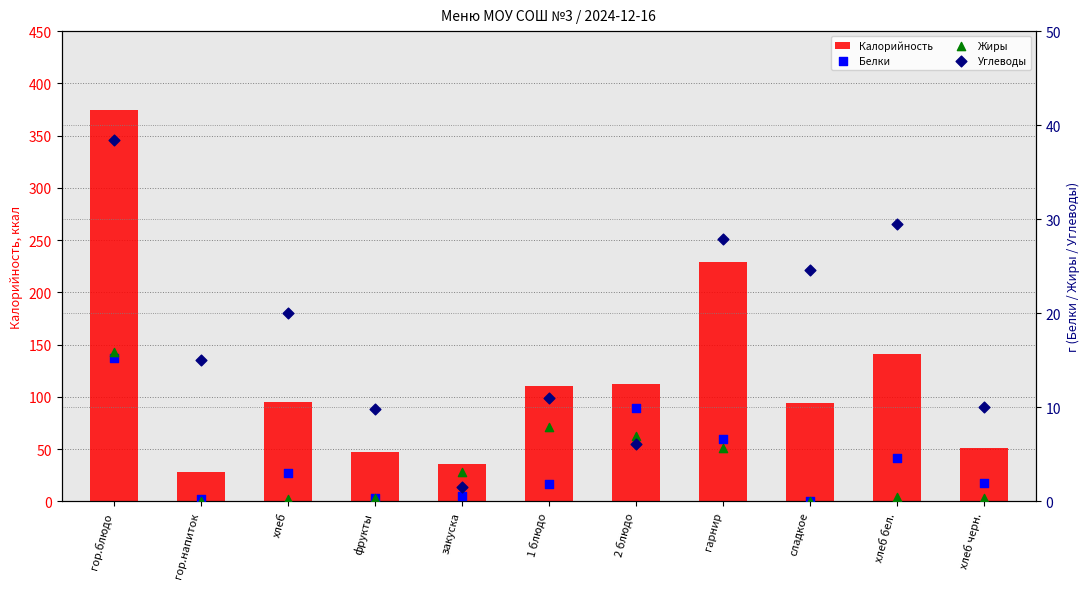

What is the total value across all series at 2 блюдо?

135.2